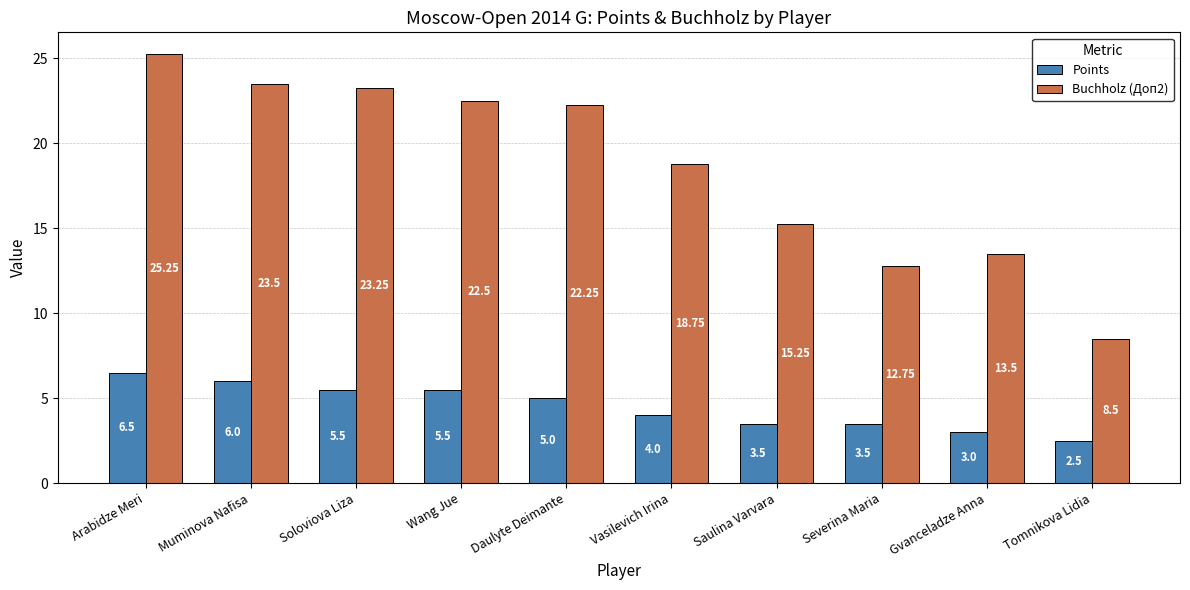

What is the label of the 7th bar from the right?

Wang Jue